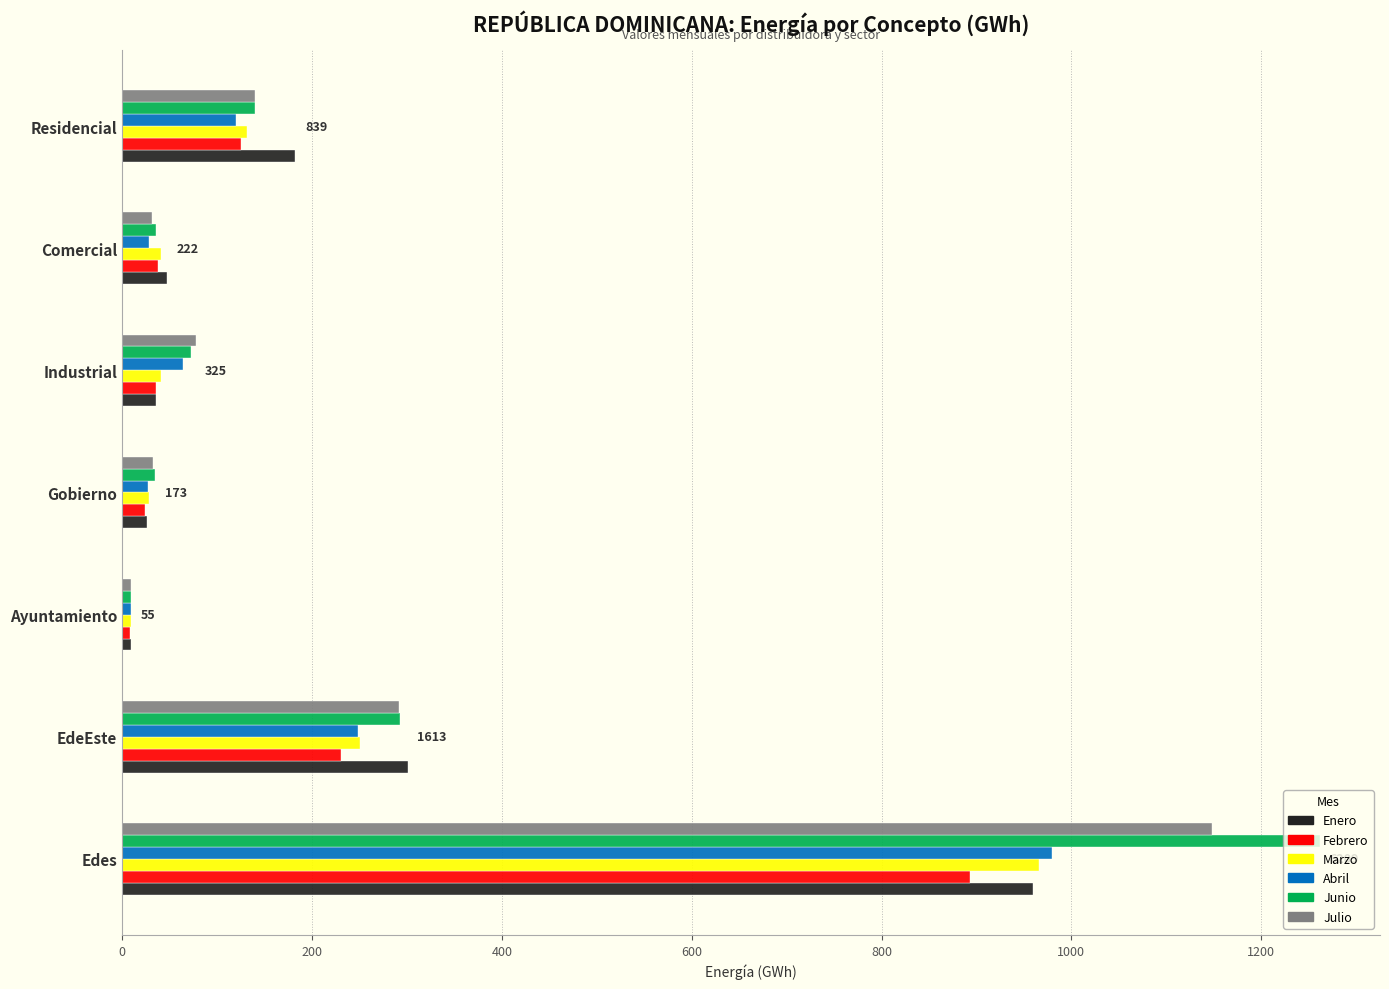

What is the average value of the Febrero series?

193.4